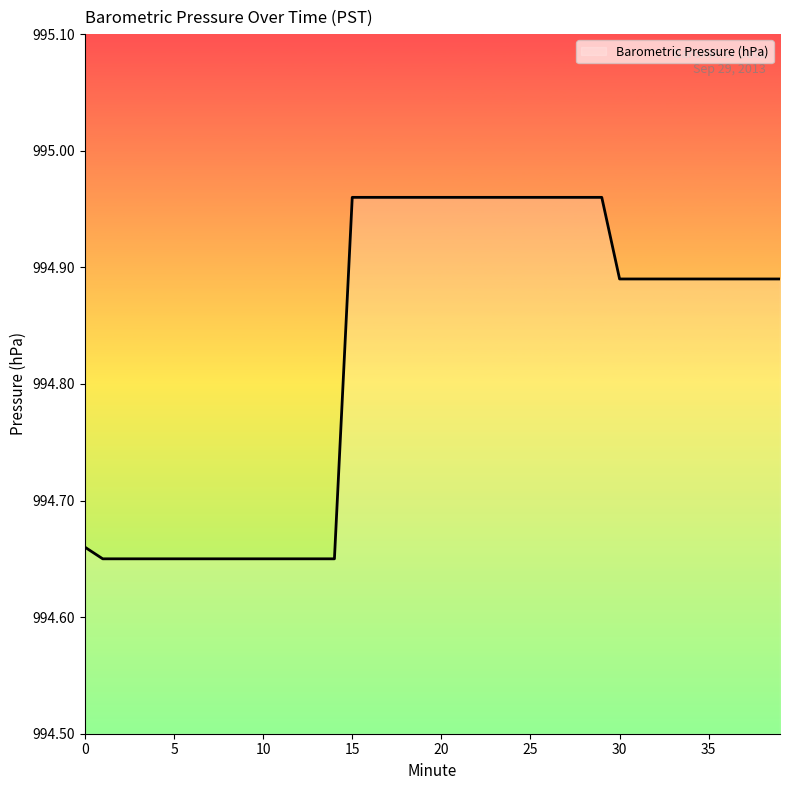

What is the difference between the maximum and minimum values?

0.3